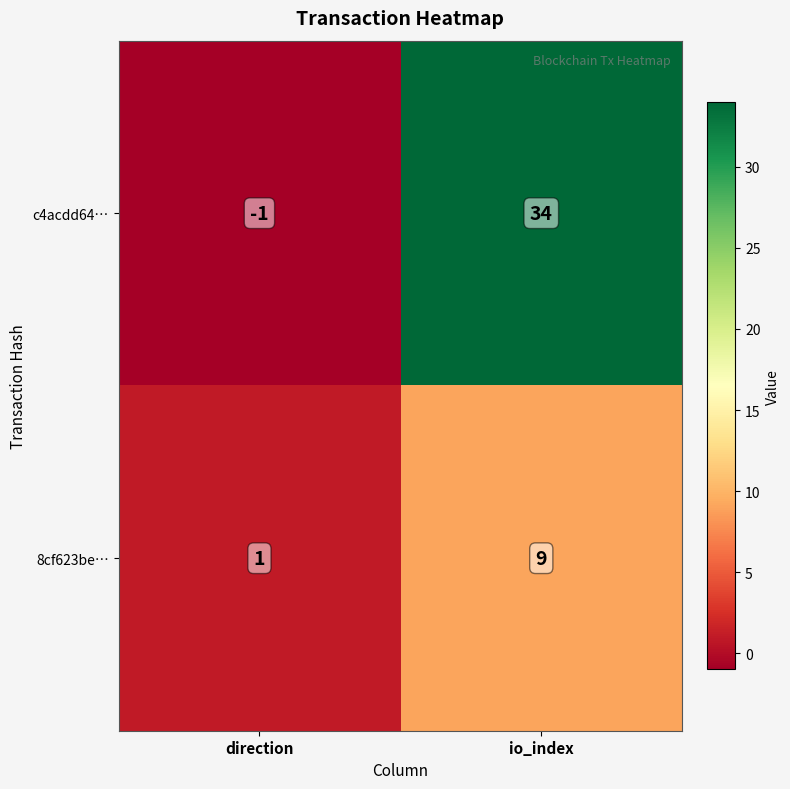

Which series has the largest total across all categories?

c4acdd64…